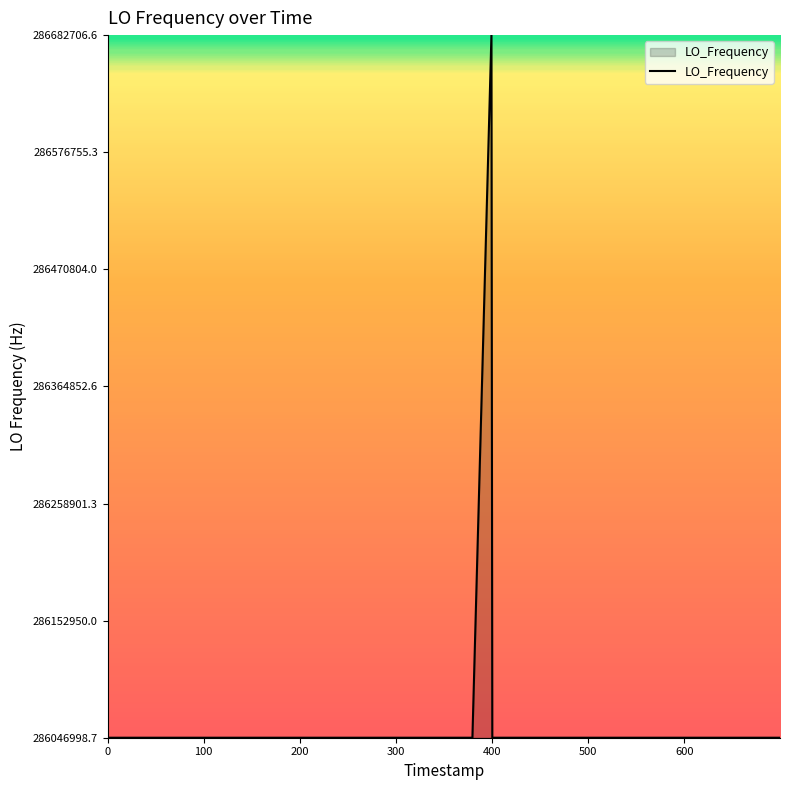

What is the difference between the maximum and minimum values?

635705.9